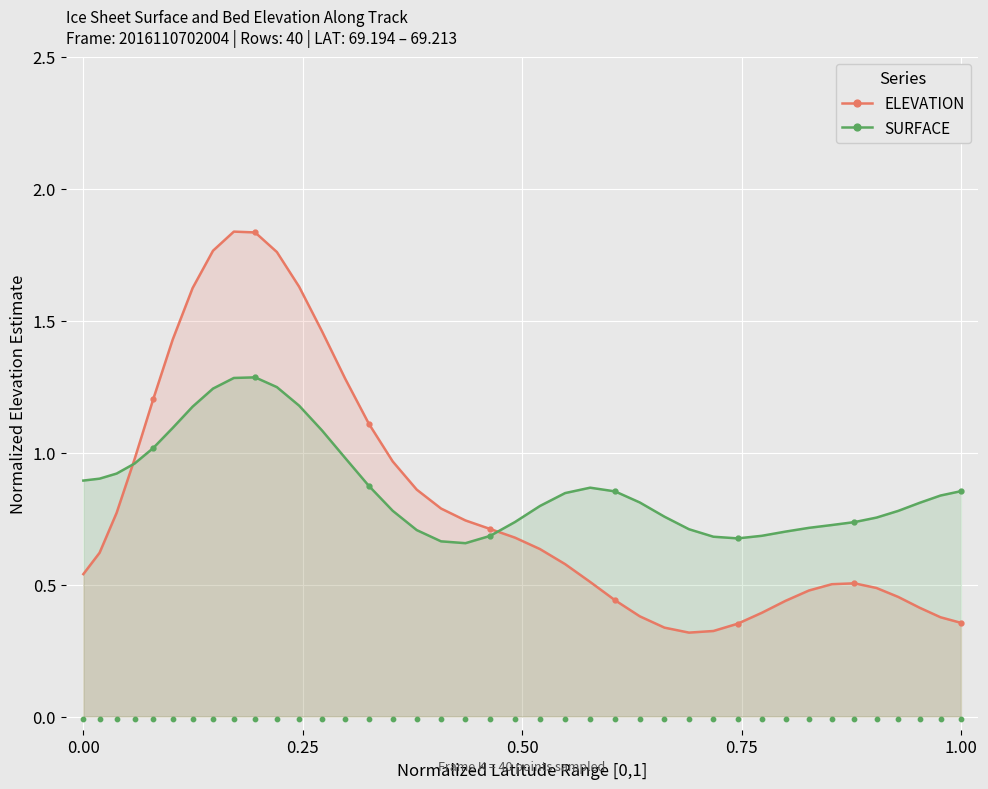

Which series contains the lowest Y value?

ELEVATION